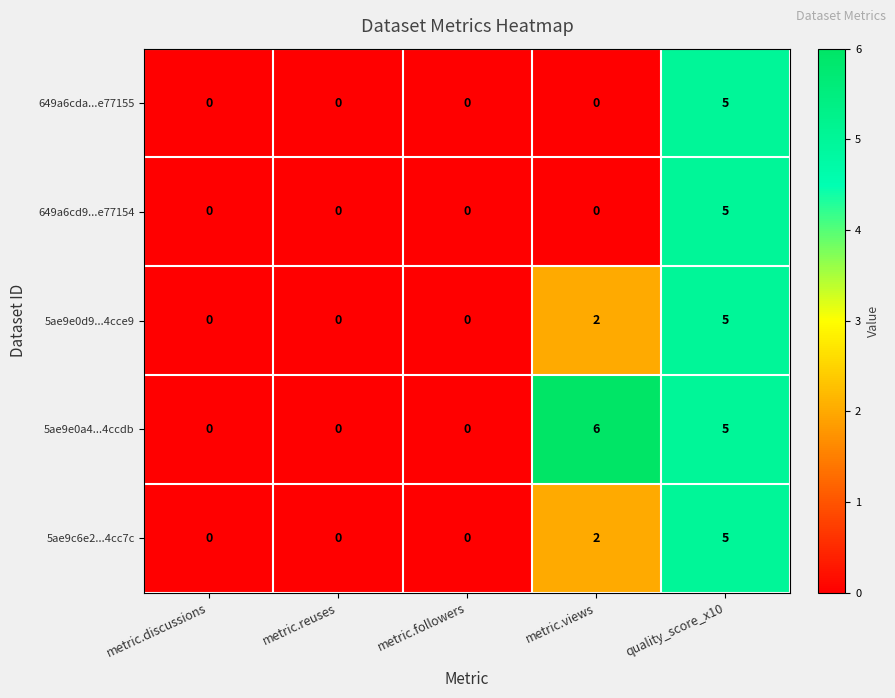

Reading left to right, transcribe all the data shown in this chart.

649a6cda...e77155: metric.discussions=0	metric.reuses=0	metric.followers=0	metric.views=0	quality_score_x10=5
649a6cd9...e77154: metric.discussions=0	metric.reuses=0	metric.followers=0	metric.views=0	quality_score_x10=5
5ae9e0d9...4cce9: metric.discussions=0	metric.reuses=0	metric.followers=0	metric.views=2	quality_score_x10=5
5ae9e0a4...4ccdb: metric.discussions=0	metric.reuses=0	metric.followers=0	metric.views=6	quality_score_x10=5
5ae9c6e2...4cc7c: metric.discussions=0	metric.reuses=0	metric.followers=0	metric.views=2	quality_score_x10=5